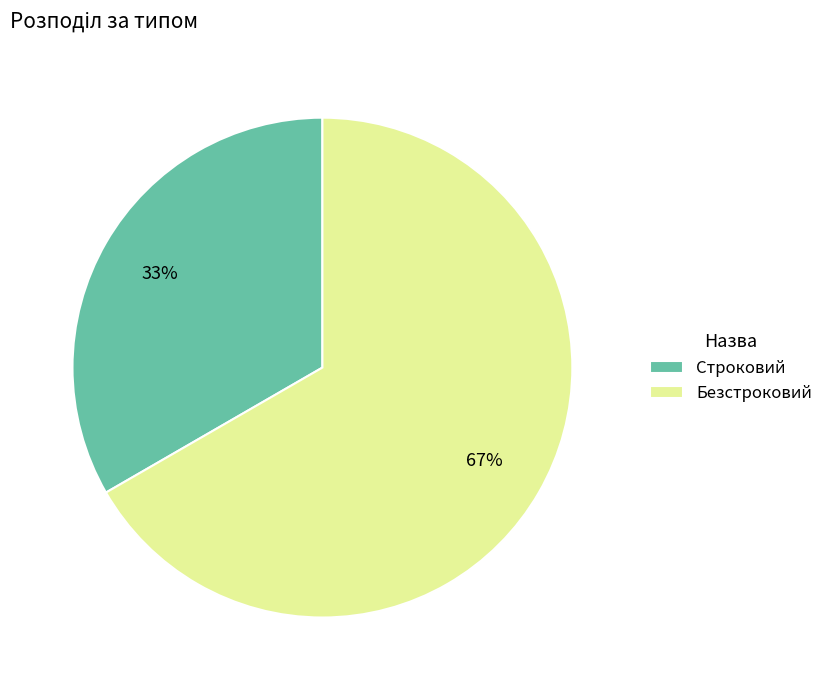

Is the sum of Строковий and Безстроковий greater than half?

Yes